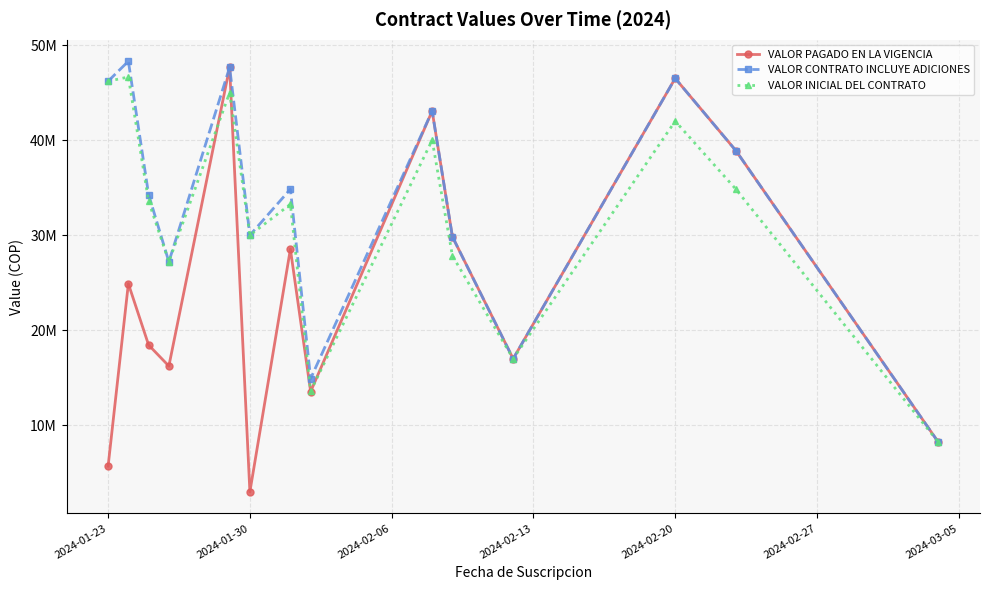

What are all the series names shown in the legend?

VALOR PAGADO EN LA VIGENCIA, VALOR CONTRATO INCLUYE ADICIONES, VALOR INICIAL DEL CONTRATO